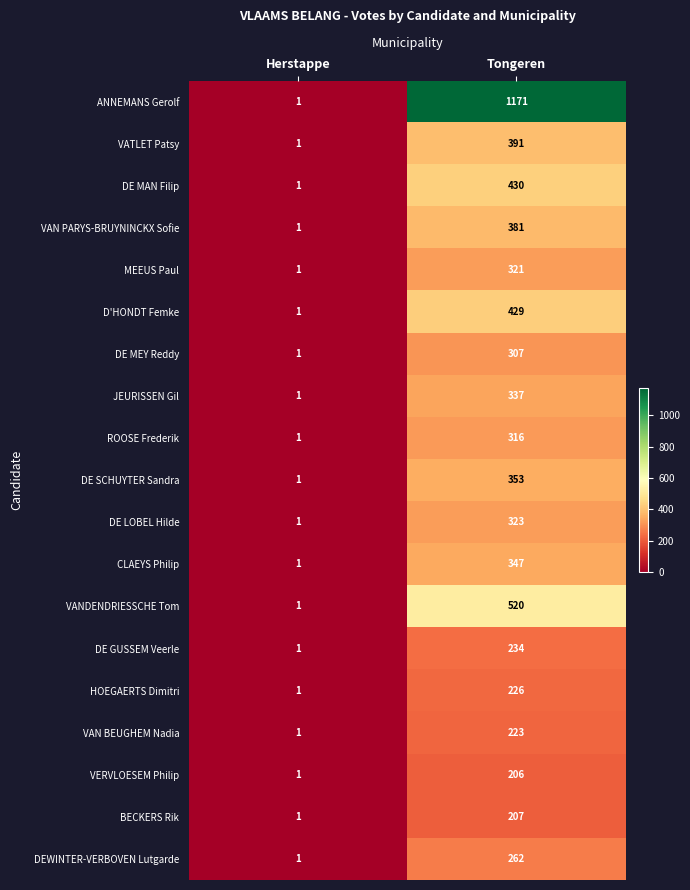

Which series has the largest range (max minus min)?

ANNEMANS Gerolf